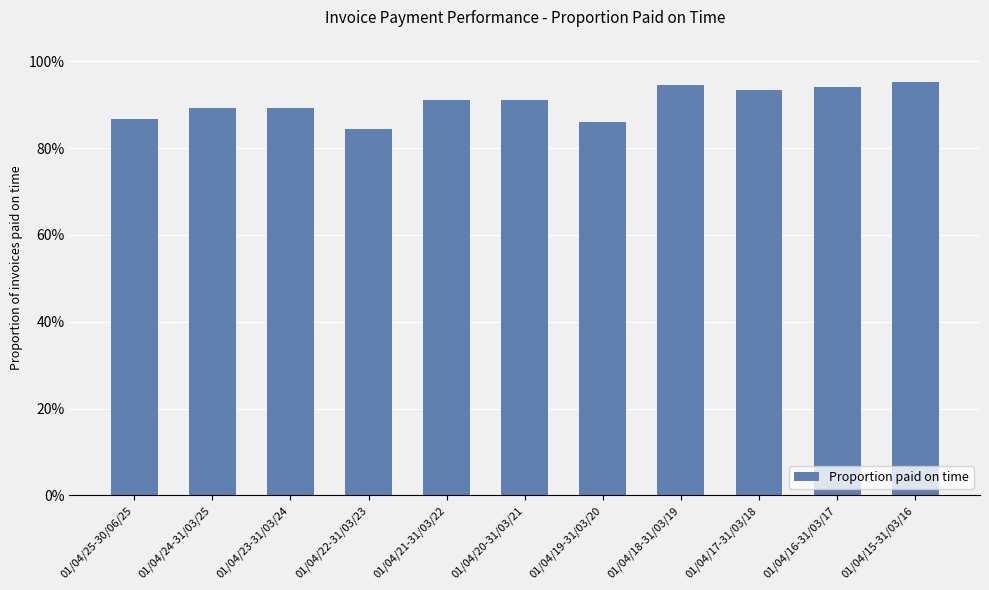

What is the value of the 5th bar from the left?

0.9